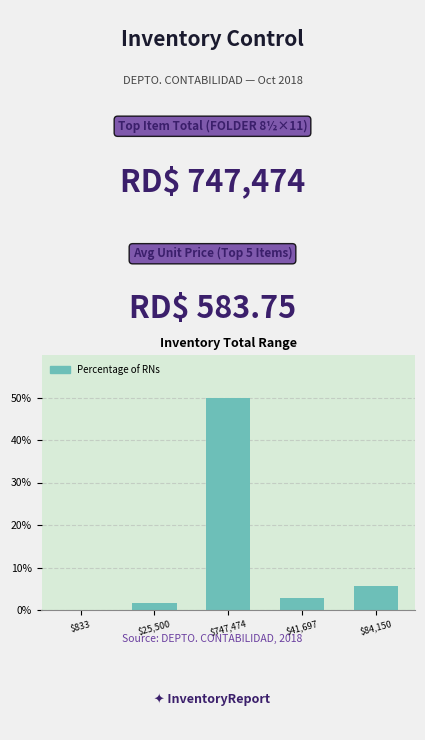

The value at $41,697 is 2.8. True or false?

True